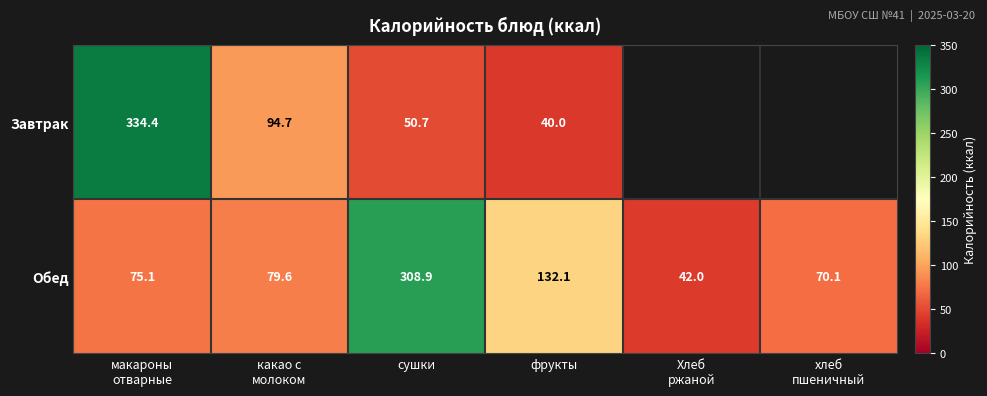

Where is Обед nearest to the value 175?

фрукты